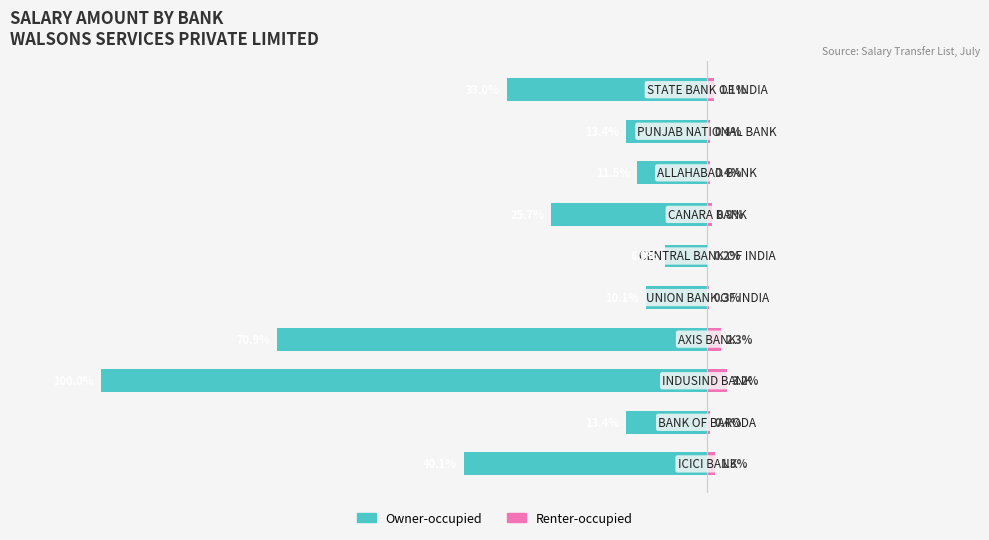

What are all the series names shown in the legend?

Owner-occupied, Renter-occupied